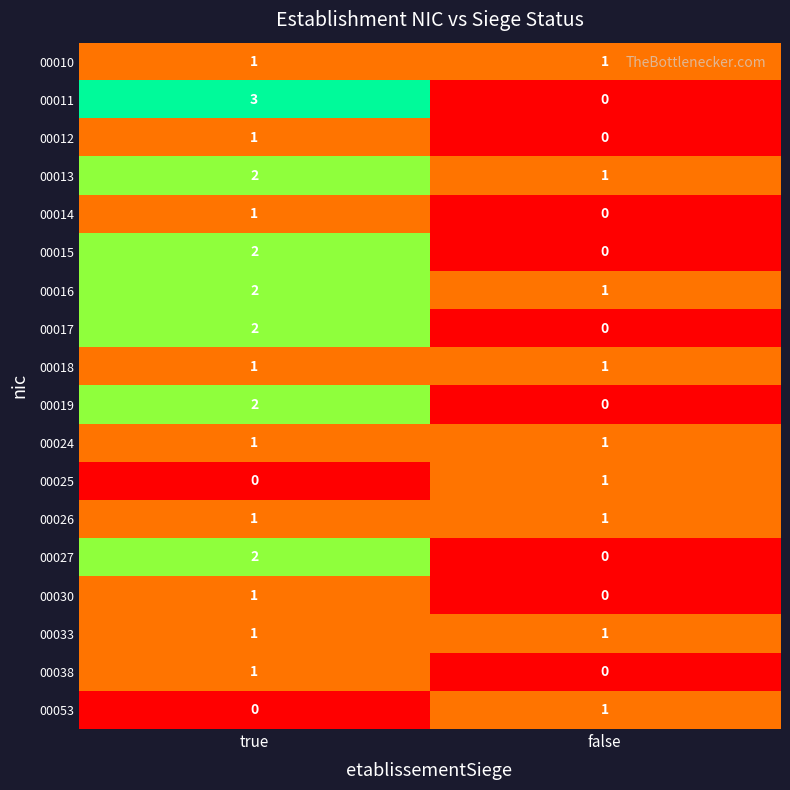

Rank the categories by 00025 value from lowest to highest.

true, false